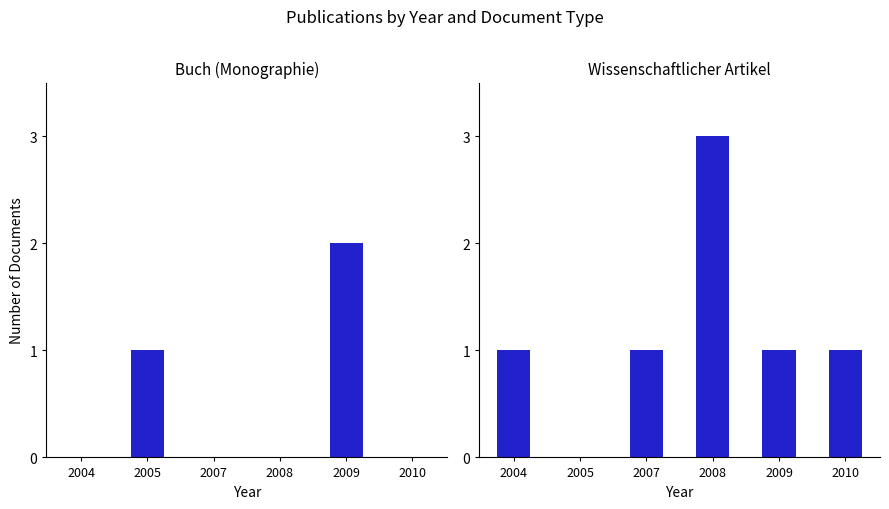

Are the bars horizontal?

No